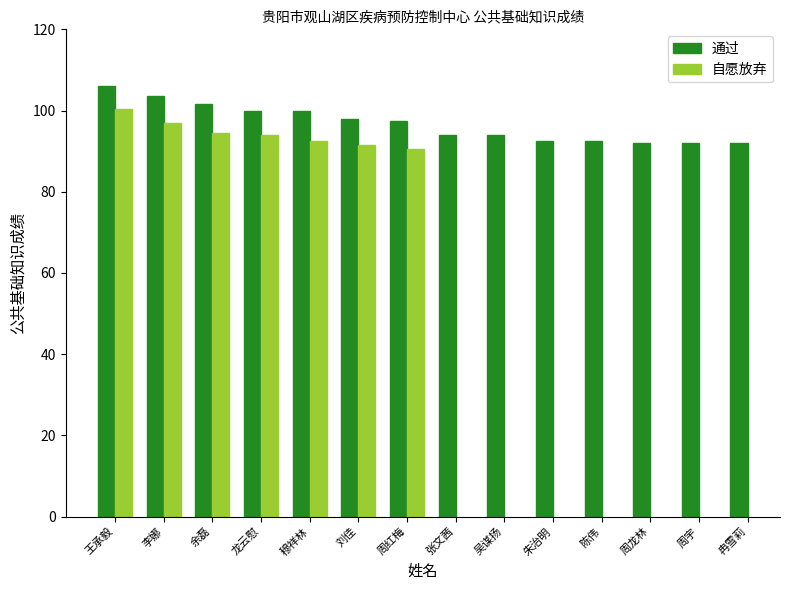

At which category is the sum across all series the highest?

王承毅